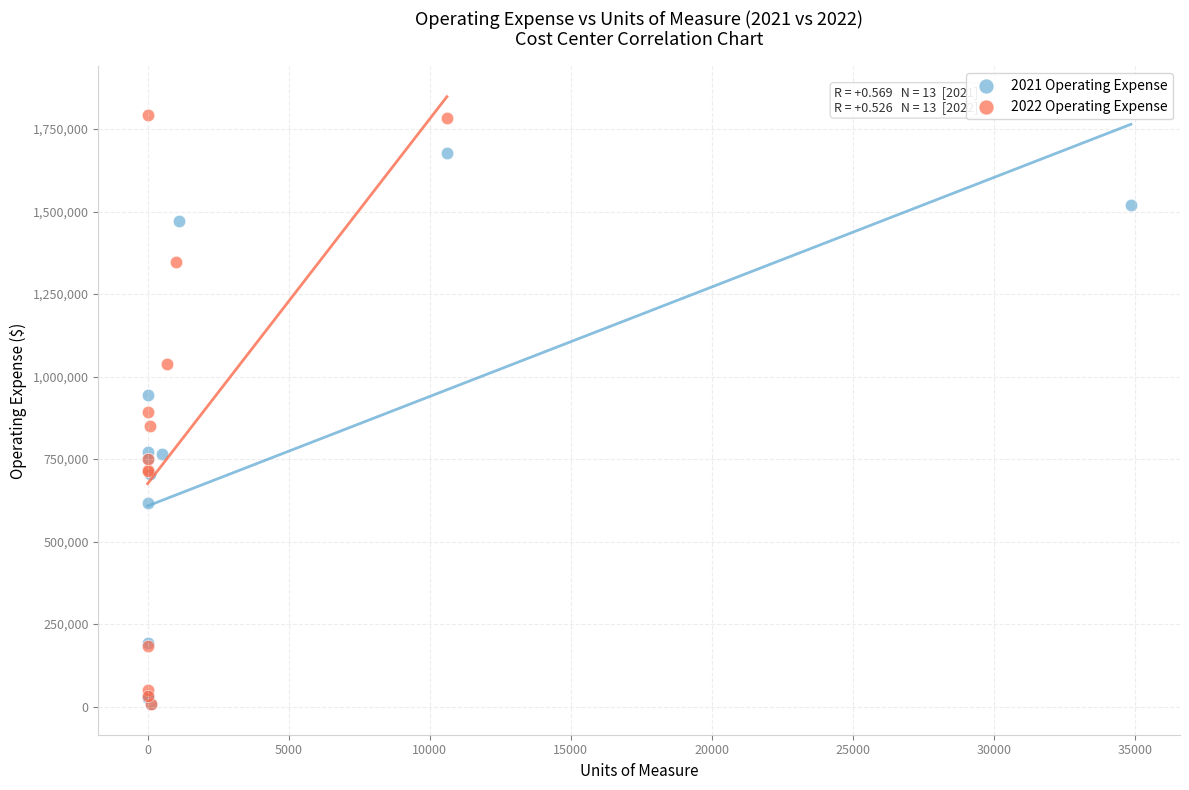

Which series reaches the maximum Y coordinate?

2022 Operating Expense